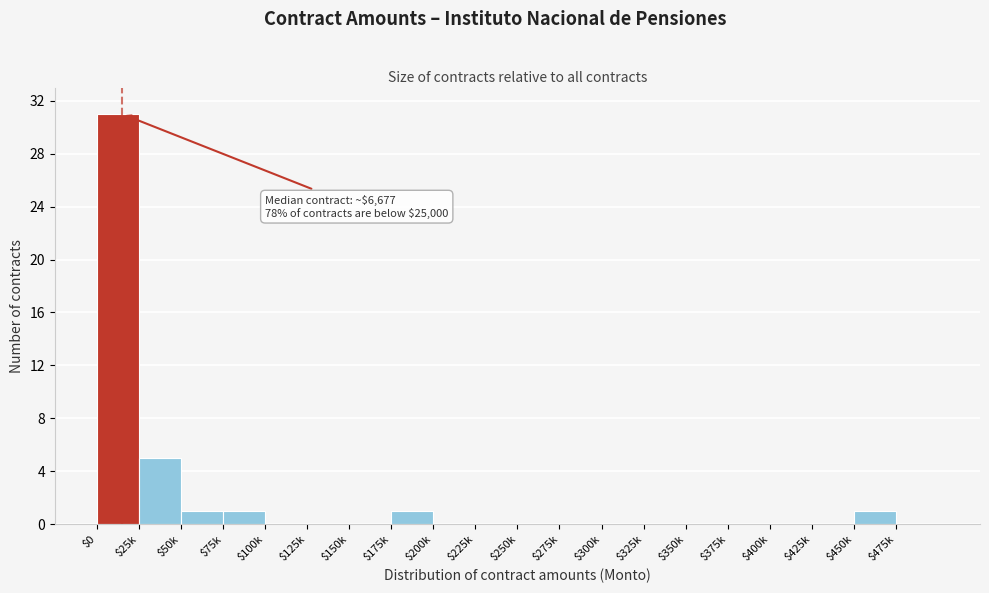

Which label corresponds to the largest value in the chart?

$0